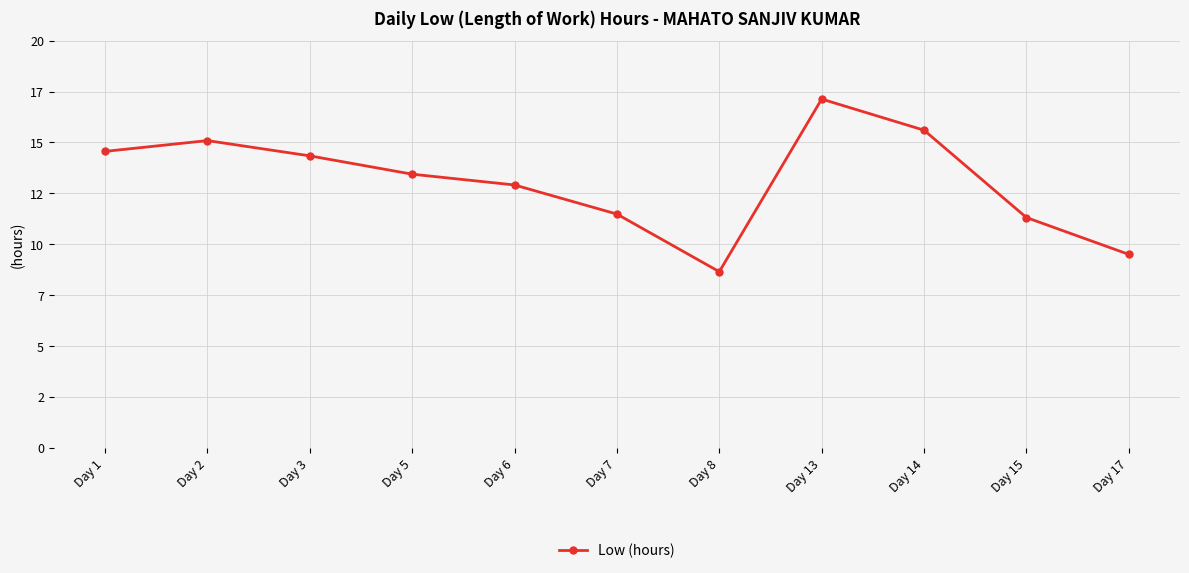

Does the chart have visible grid lines?

Yes